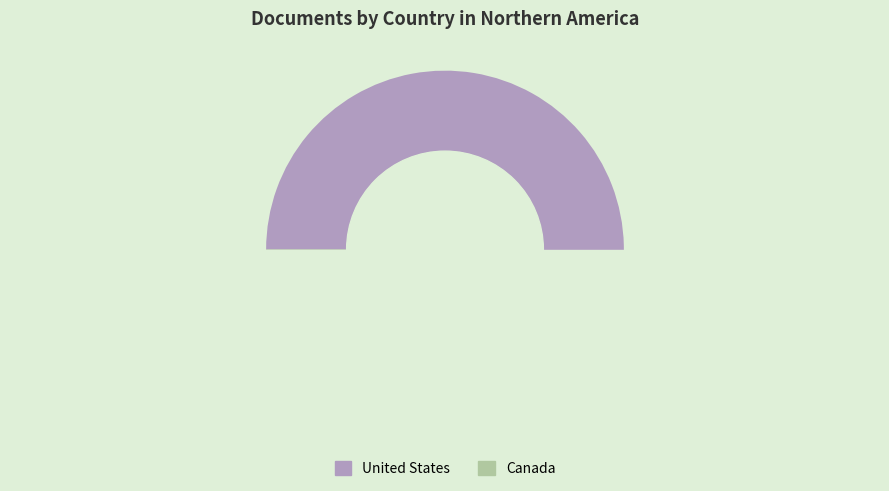

To the nearest percent, what percentage of the pie is Canada?

12%